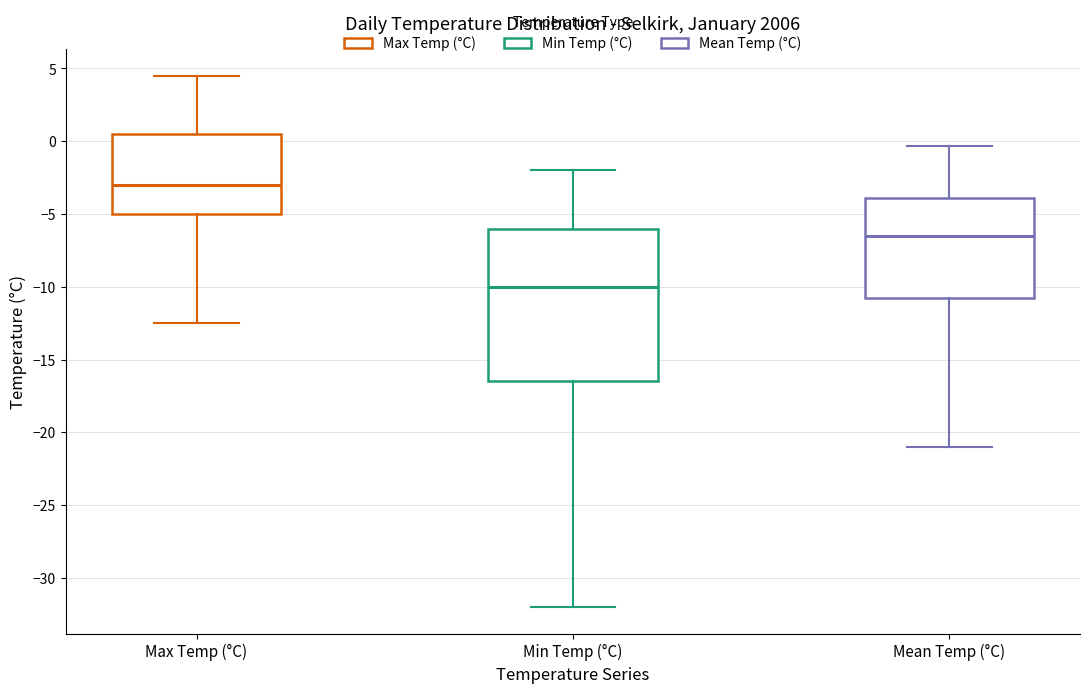

Which box's median line is the highest?

Max Temp (°C)